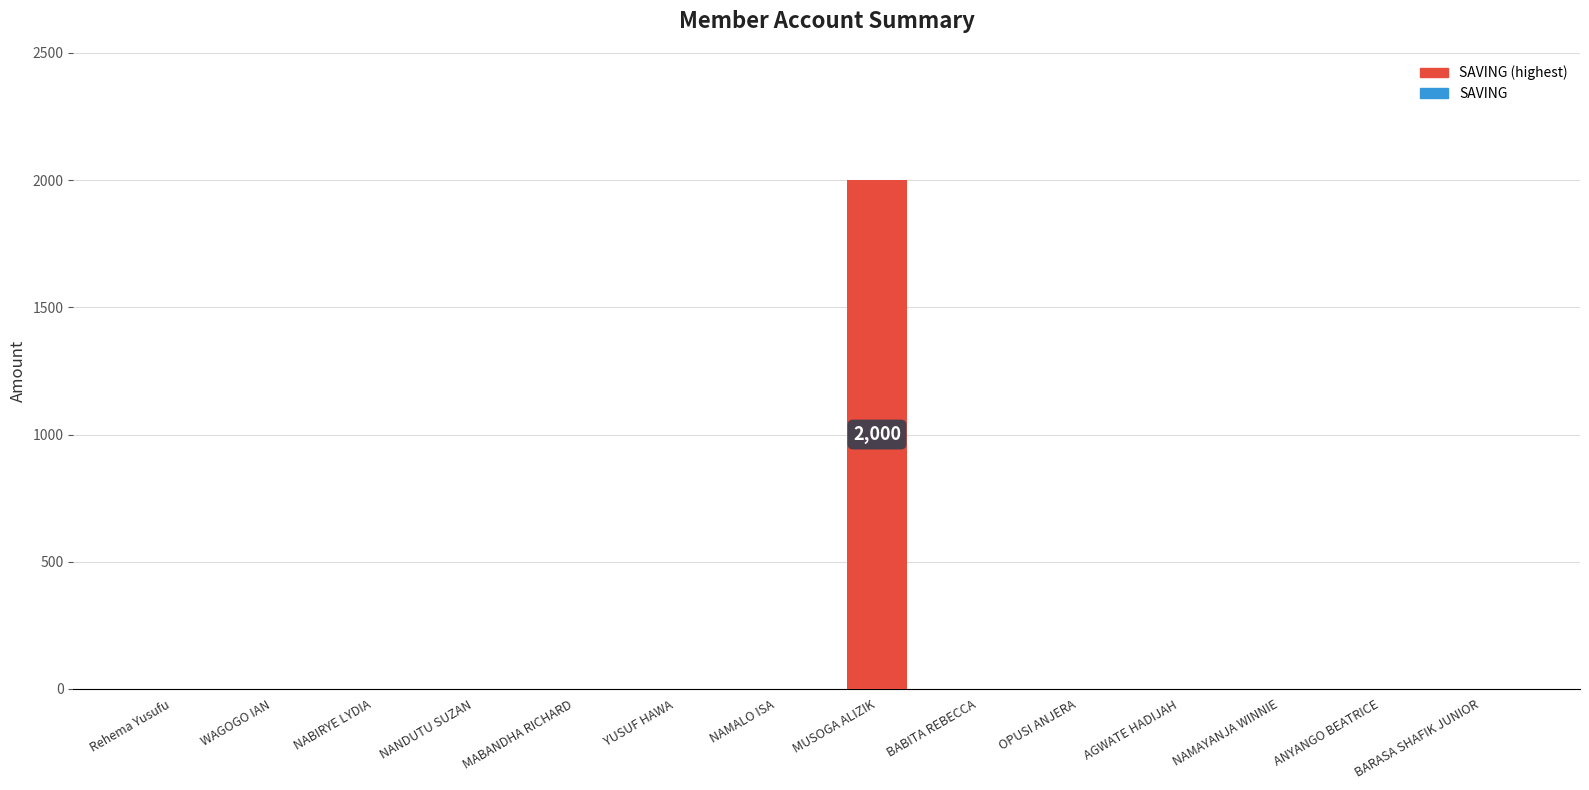

True or false: the data shows 922 at OPUSI ANJERA.

False